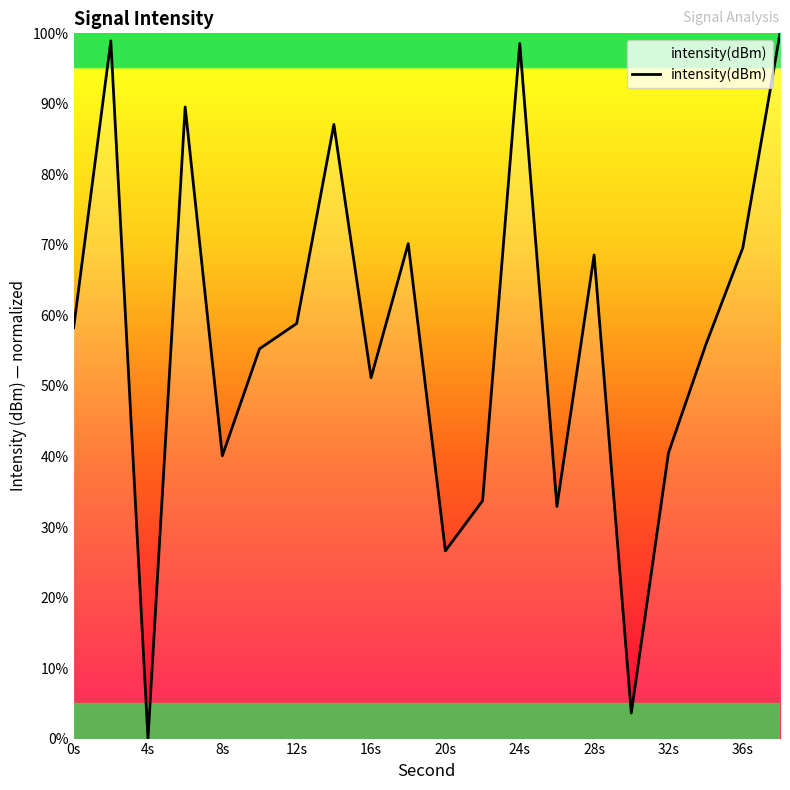

What is the difference between the maximum and minimum values?

100.0